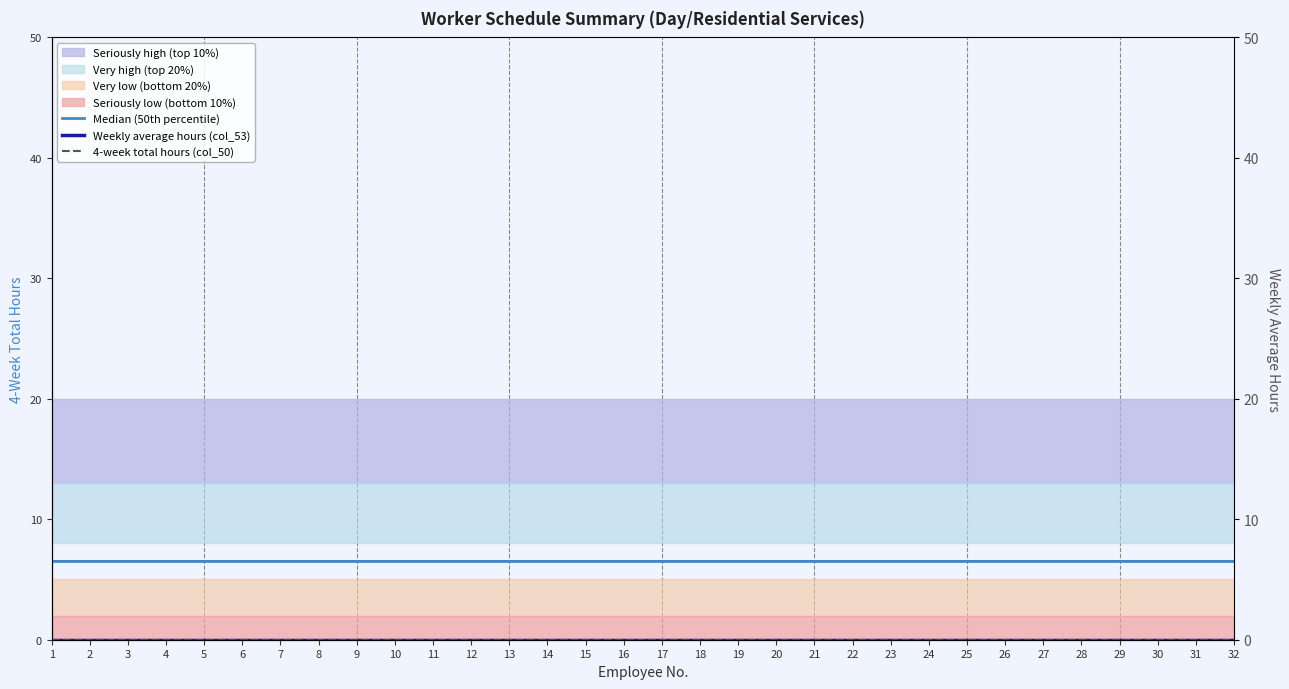

Which category has the highest value across all series?

1